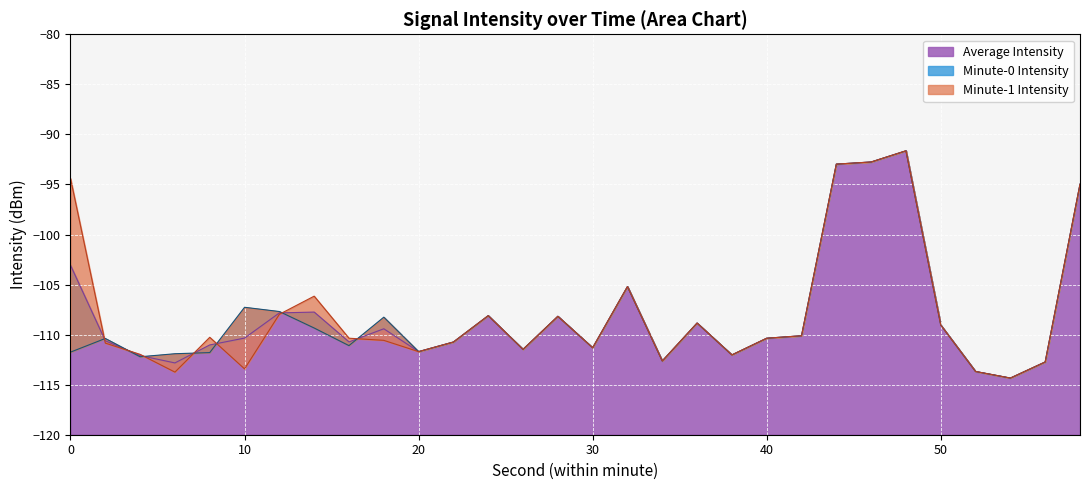

The chart shows a value of -42.4 at 54. True or false?

False